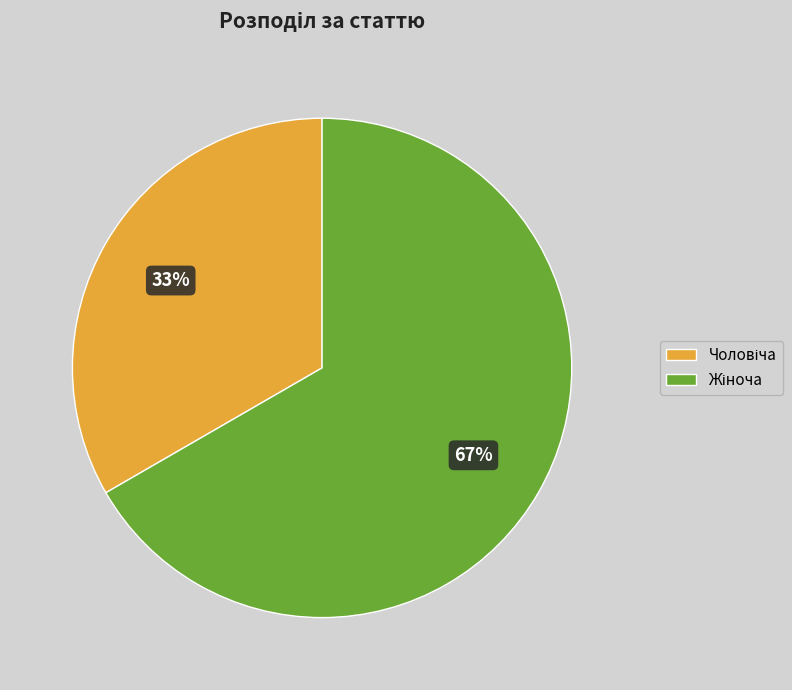

To the nearest percent, what is the average slice percentage?

50%